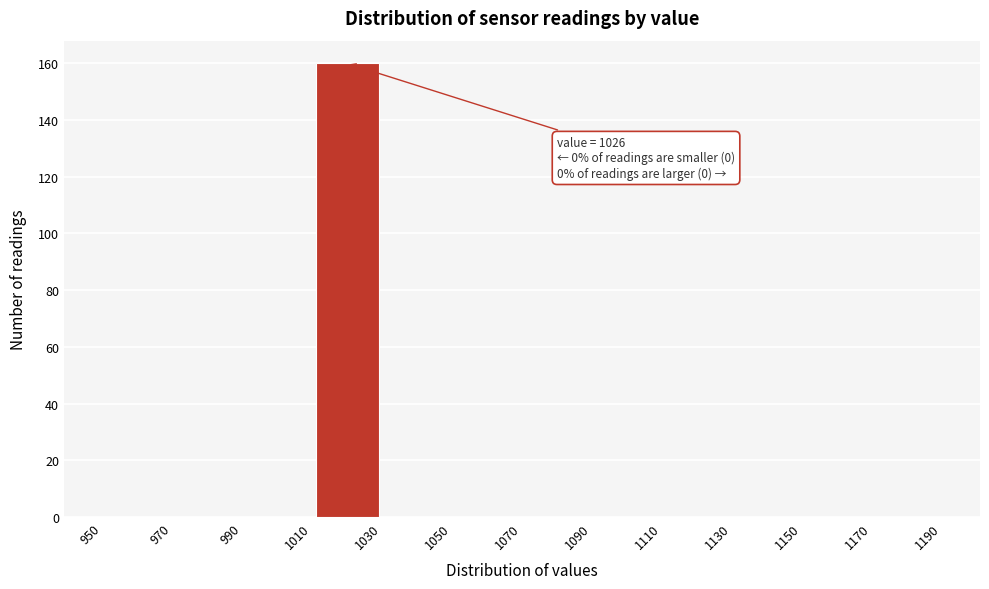

Which range on the x-axis has the tallest bar?

1010 to 1030